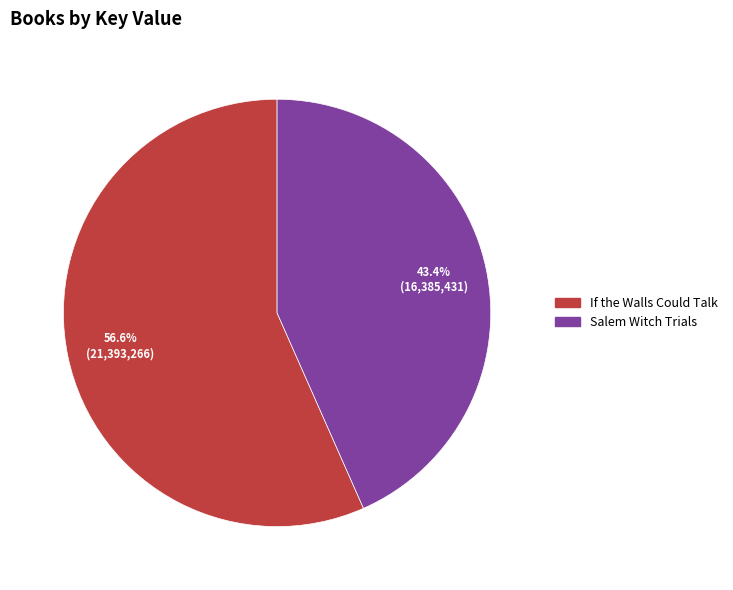

How much of the chart is everything except If the Walls Could Talk?

43.4%